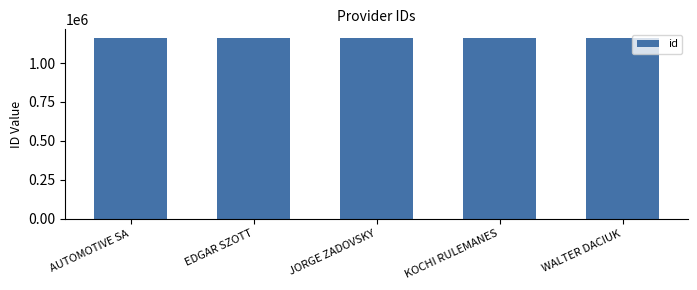

What is the ratio of the value at WALTER DACIUK to the value at KOCHI RULEMANES?

1.0